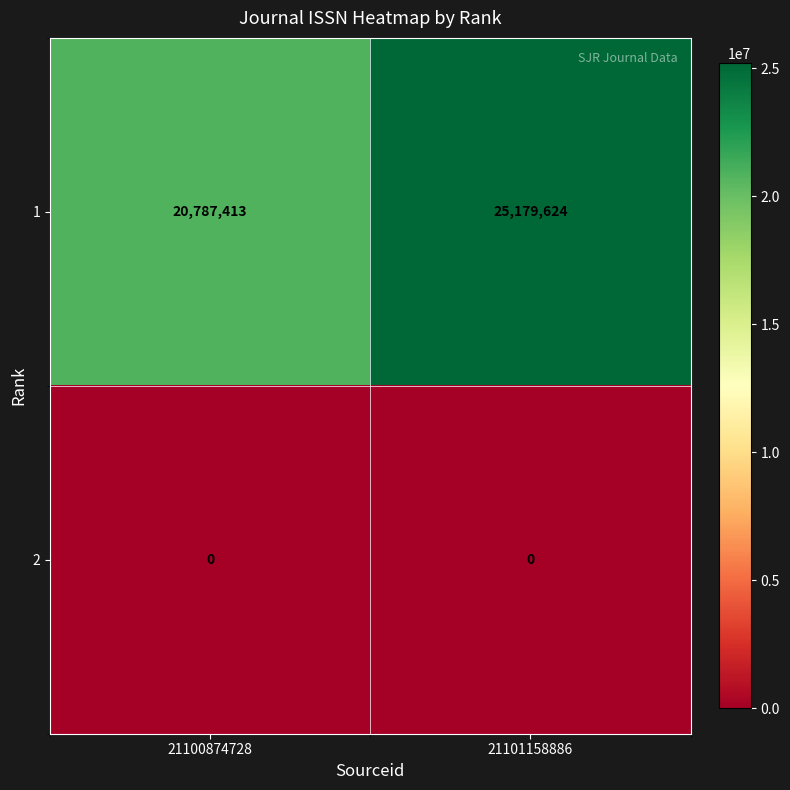

List the series in order of their peak value, lowest first.

2, 1